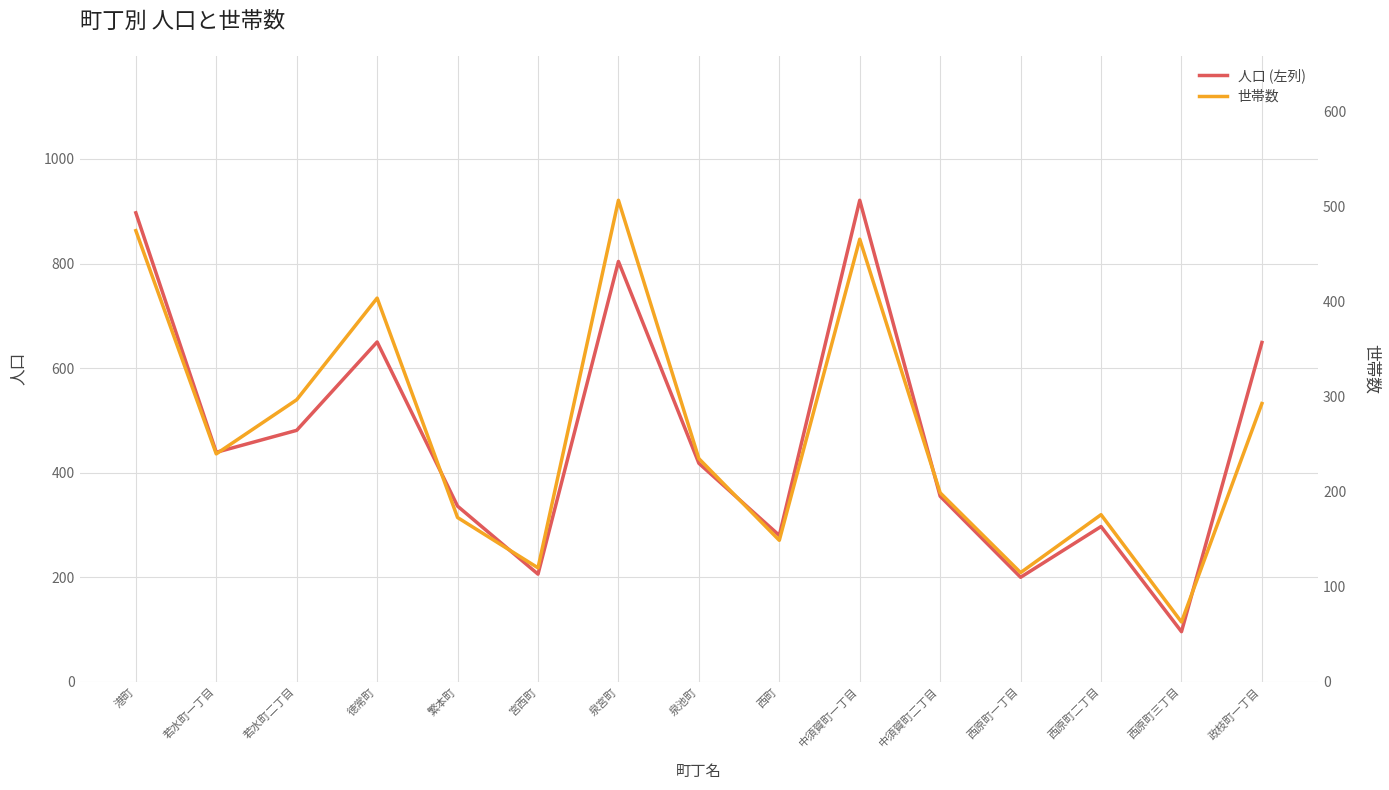

What is the maximum value for 人口 (左列)?

921